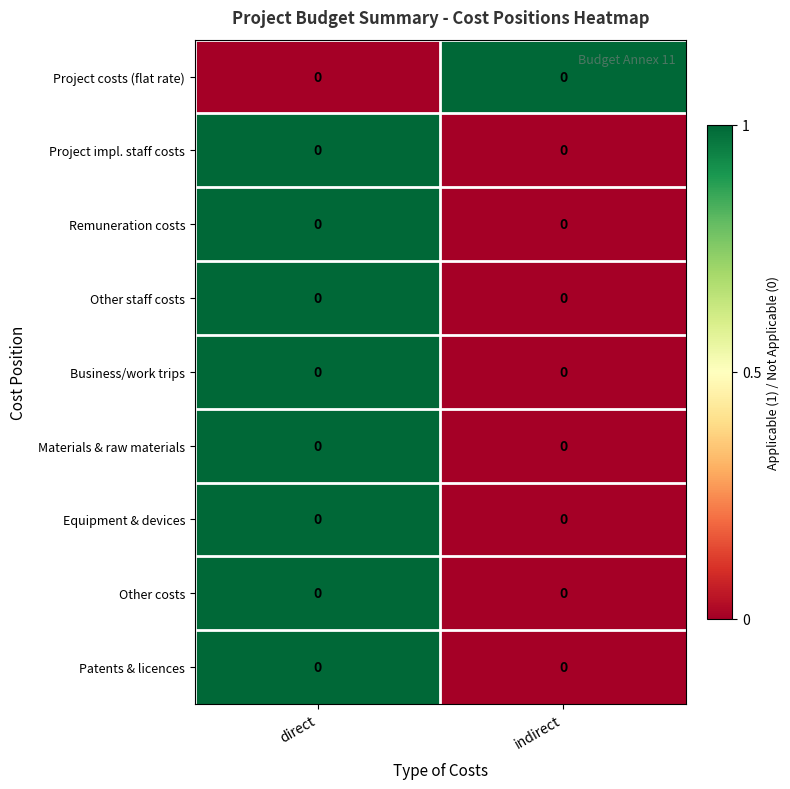

What is the approximate value of Project costs (flat rate) at indirect?

1